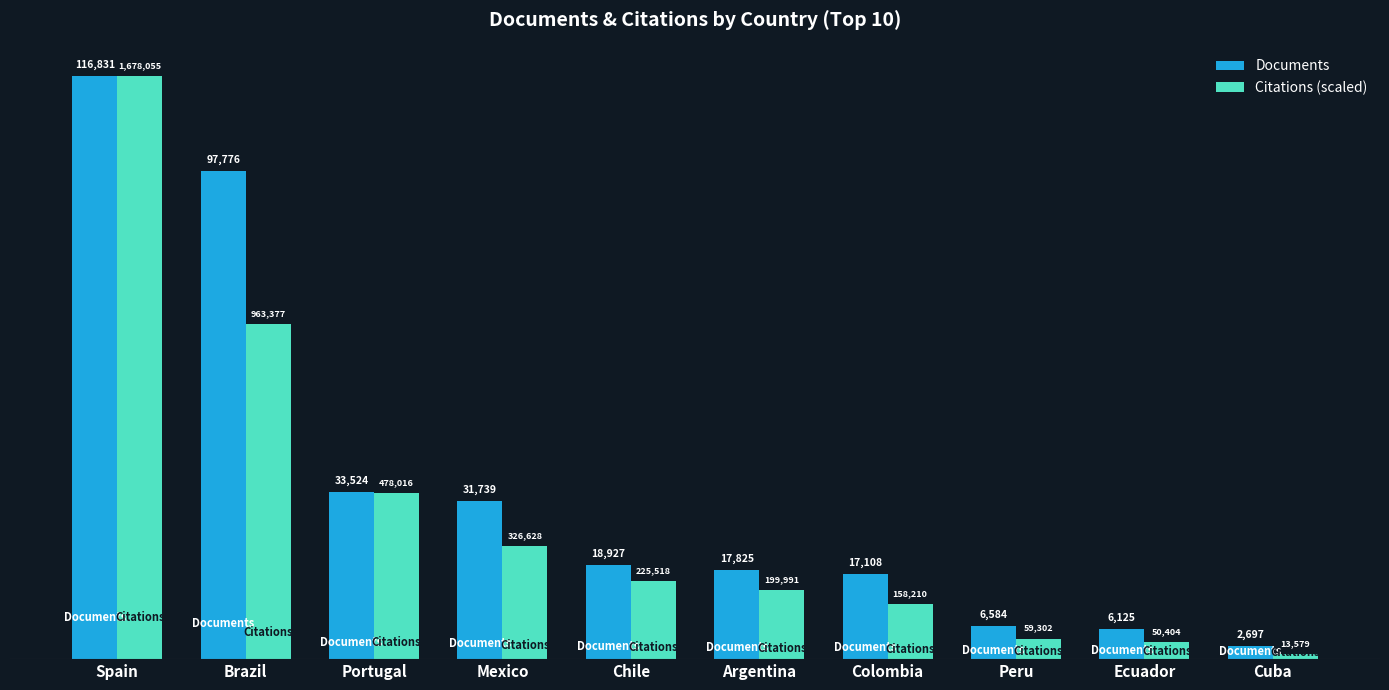

Which series has the largest total across all categories?

Documents